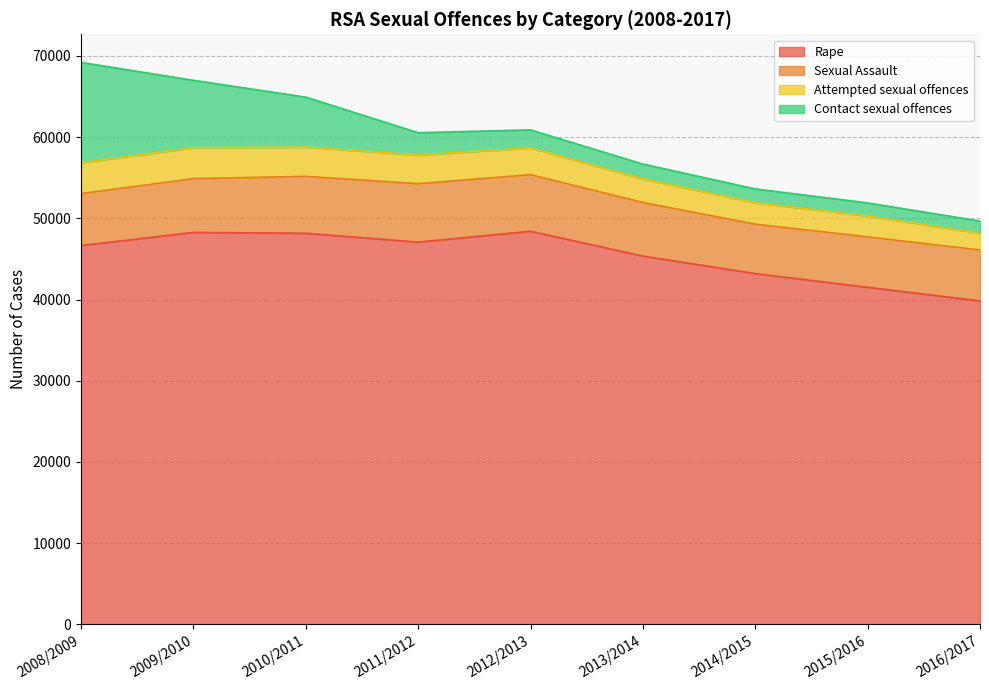

Is it true that Attempted sexual offences equals 2199 at 2008/2009?

False